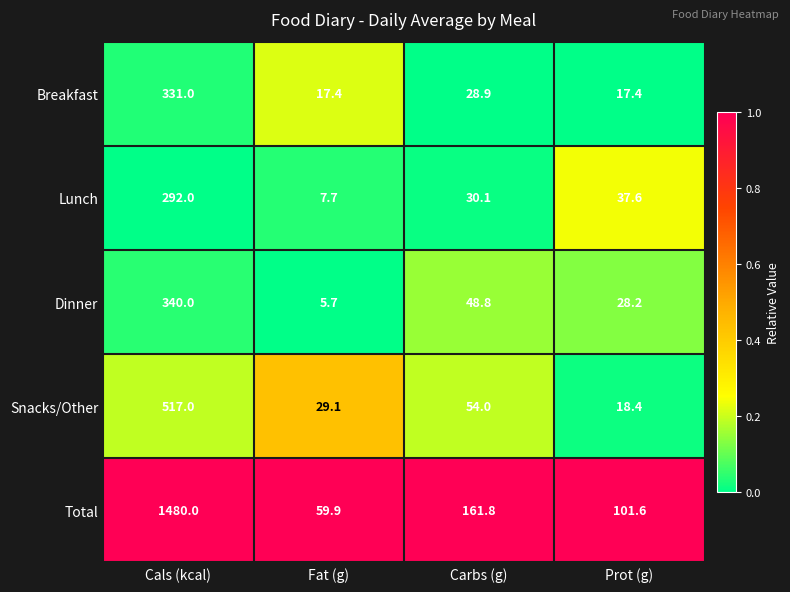

What is the difference between the highest and lowest values at Prot (g)?

84.2